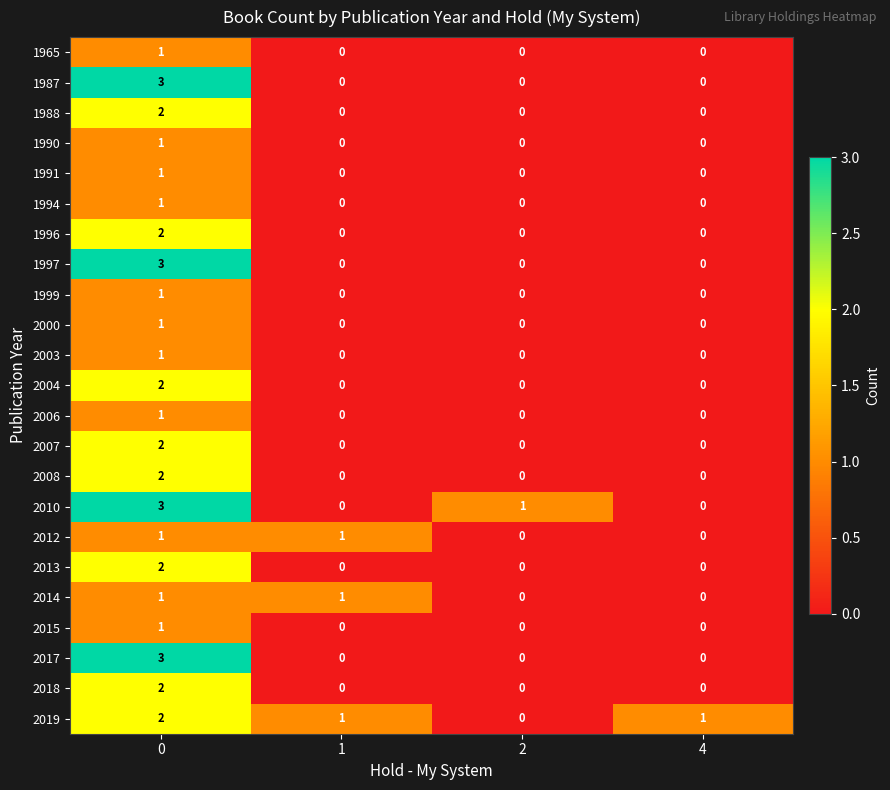

The 1990 series shows 0 at 2. True or false?

True